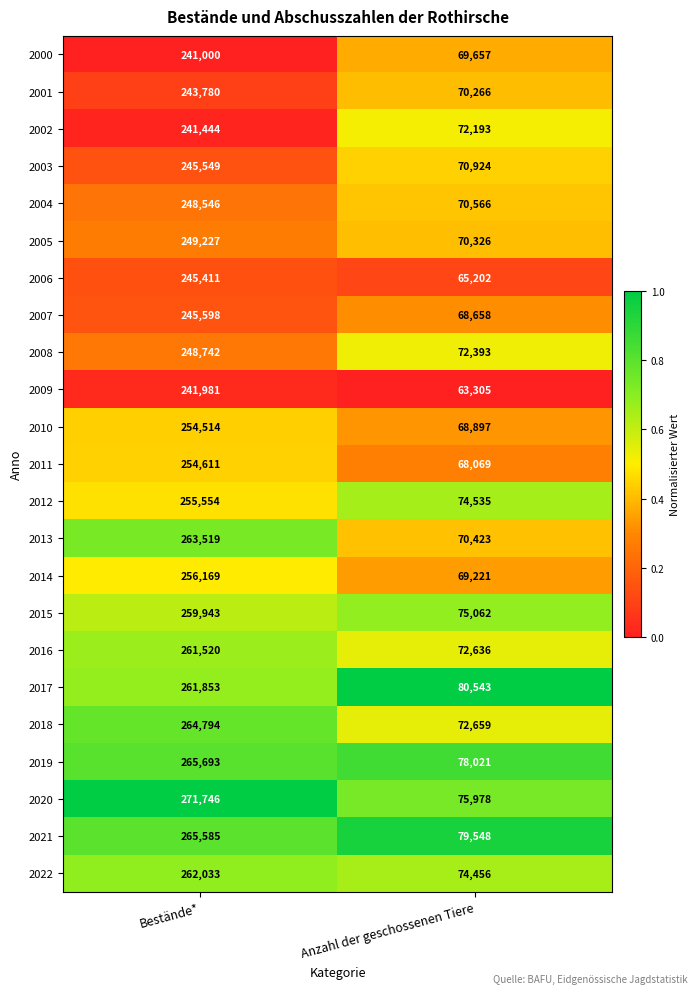

What is the sum of all 2018 values?

337453